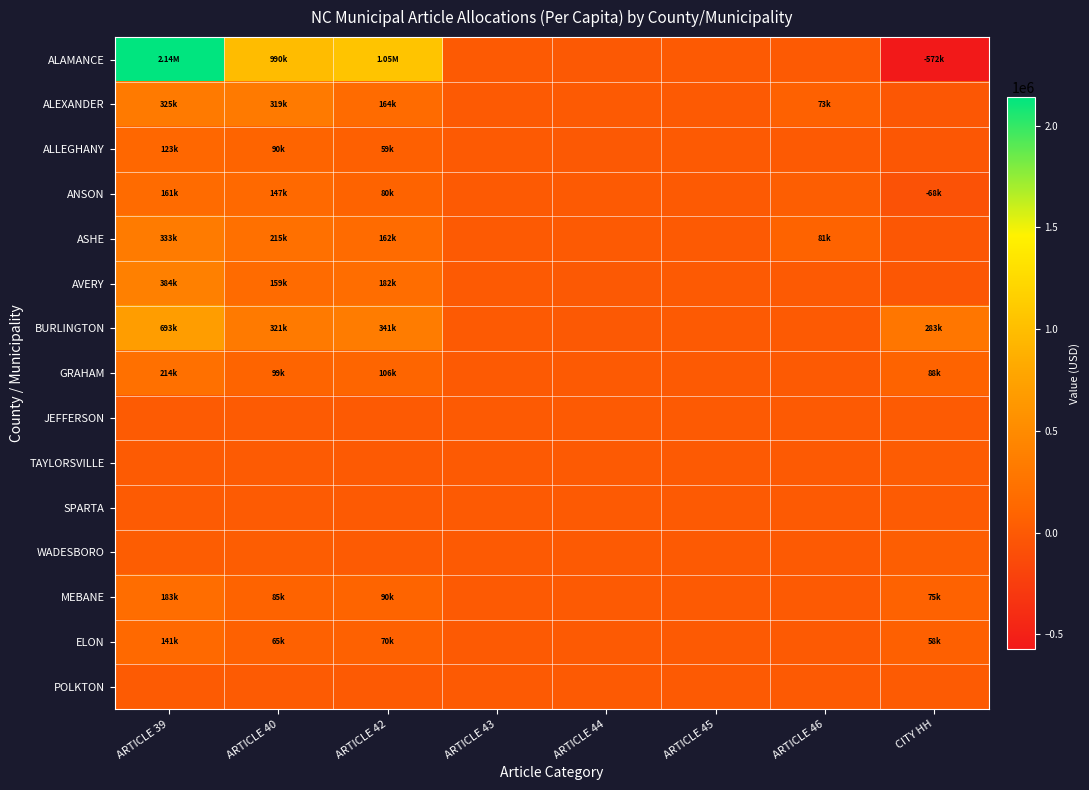

List the series in order of their peak value, highest first.

ALAMANCE, BURLINGTON, AVERY, ASHE, ALEXANDER, GRAHAM, MEBANE, ANSON, ELON, ALLEGHANY, WADESBORO, TAYLORSVILLE, SPARTA, JEFFERSON, POLKTON